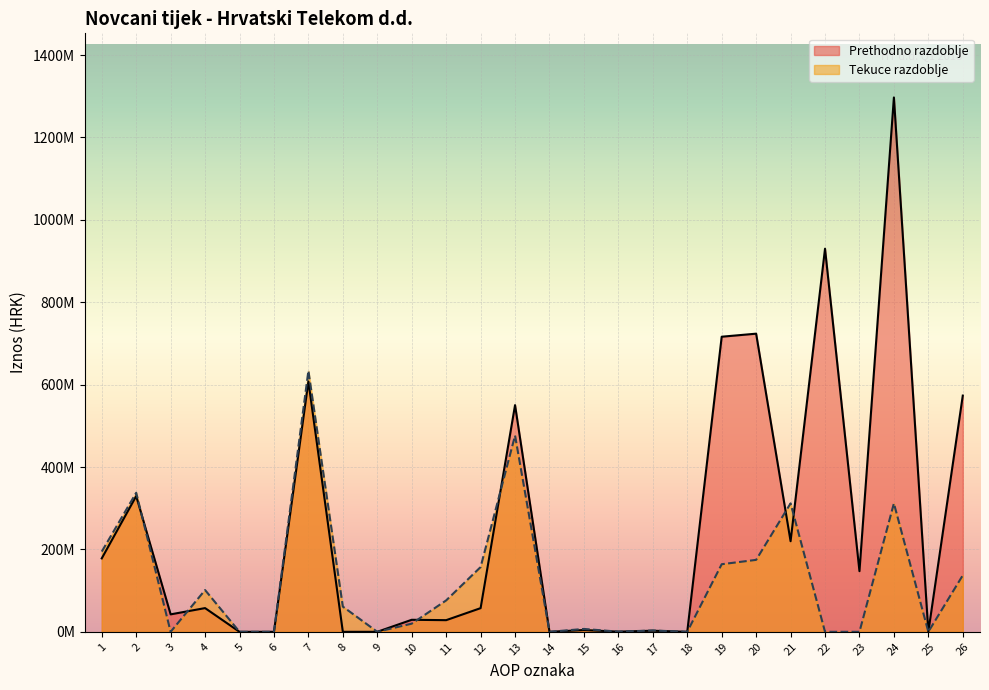

At which category is the sum across all series the highest?

24